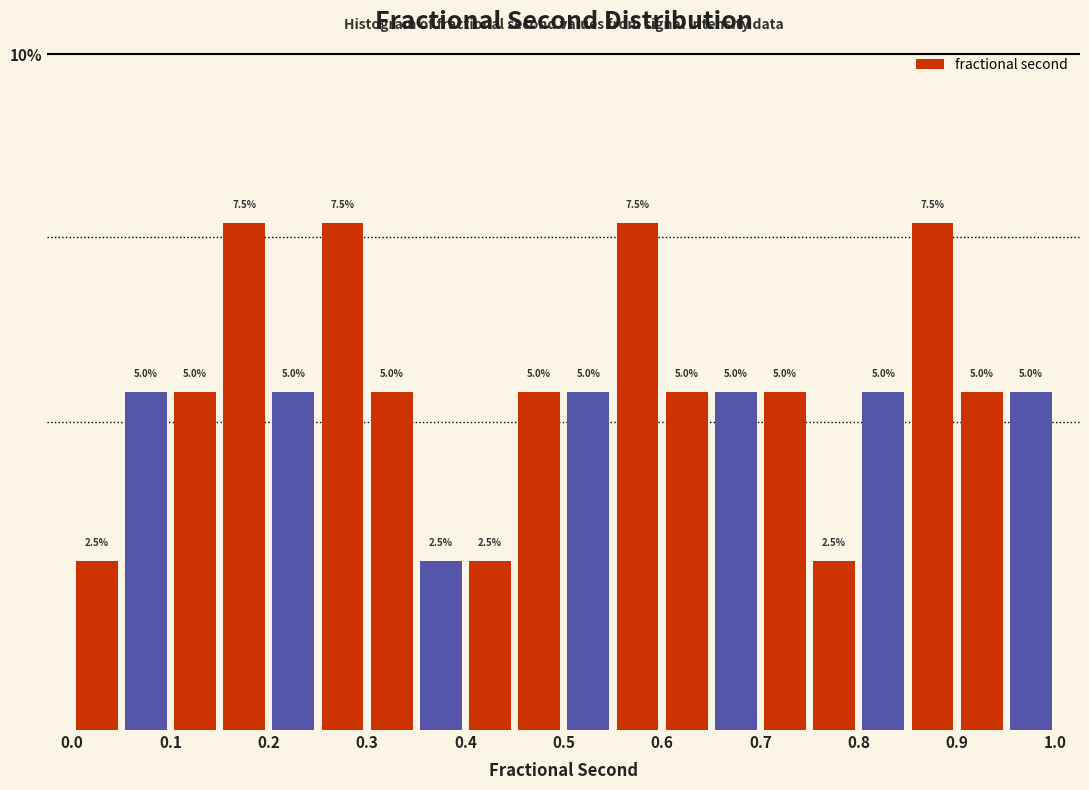

Reading left to right, transcribe this chart: for each bar, give the range it covers on the x-axis and its height.

0.00 to 0.05: 2.5
0.05 to 0.10: 5.0
0.10 to 0.15: 5.0
0.15 to 0.20: 7.5
0.20 to 0.25: 5.0
0.25 to 0.30: 7.5
0.30 to 0.35: 5.0
0.35 to 0.40: 2.5
0.40 to 0.45: 2.5
0.45 to 0.50: 5.0
0.50 to 0.55: 5.0
0.55 to 0.60: 7.5
0.60 to 0.65: 5.0
0.65 to 0.70: 5.0
0.70 to 0.75: 5.0
0.75 to 0.80: 2.5
0.80 to 0.85: 5.0
0.85 to 0.90: 7.5
0.90 to 0.95: 5.0
0.95 to 1.00: 5.0